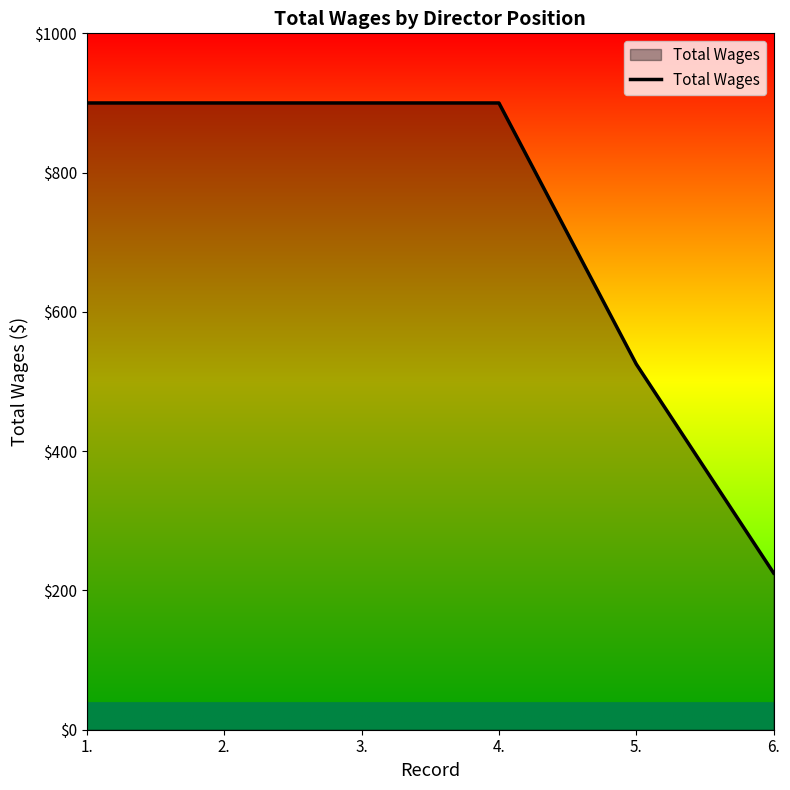

What is the sum of the values at 6. and 3.?

1125